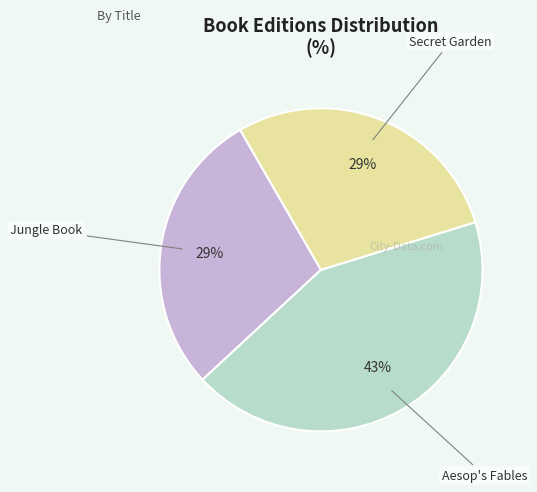

How many slices are in this pie chart?

3